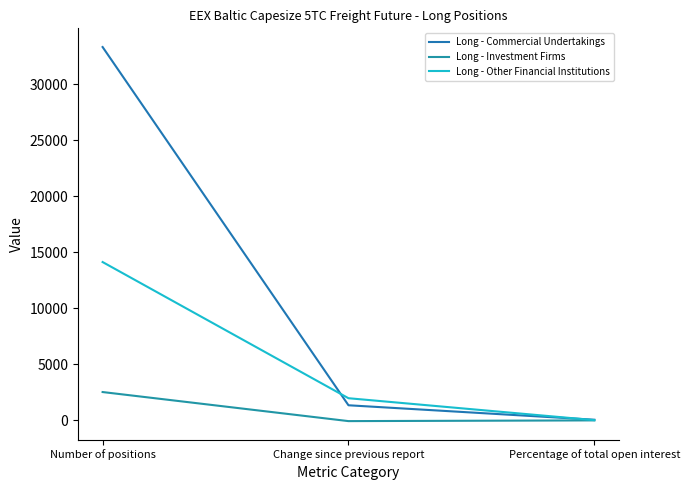

Reading right to left, extract all data points from this chart.

Long - Commercial Undertakings: 64.5	1353.6	33298.3
Long - Investment Firms: 4.9	-59.1	2533.0
Long - Other Financial Institutions: 27.4	1982.4	14125.0